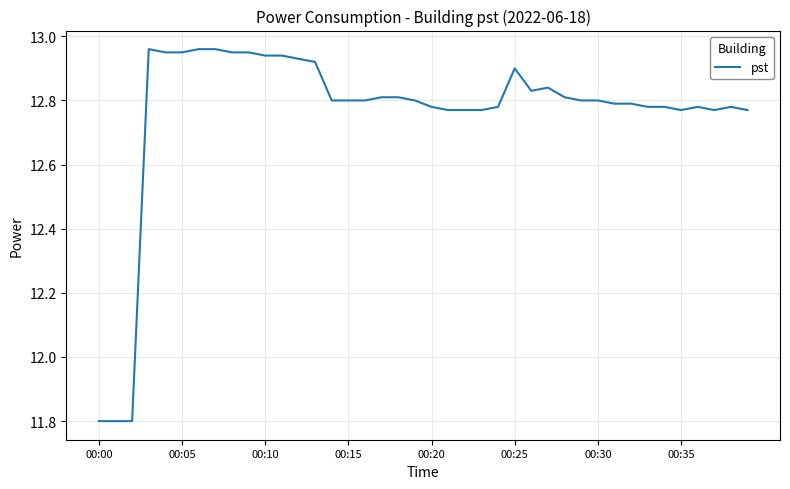

What is the sum of all values?

510.5